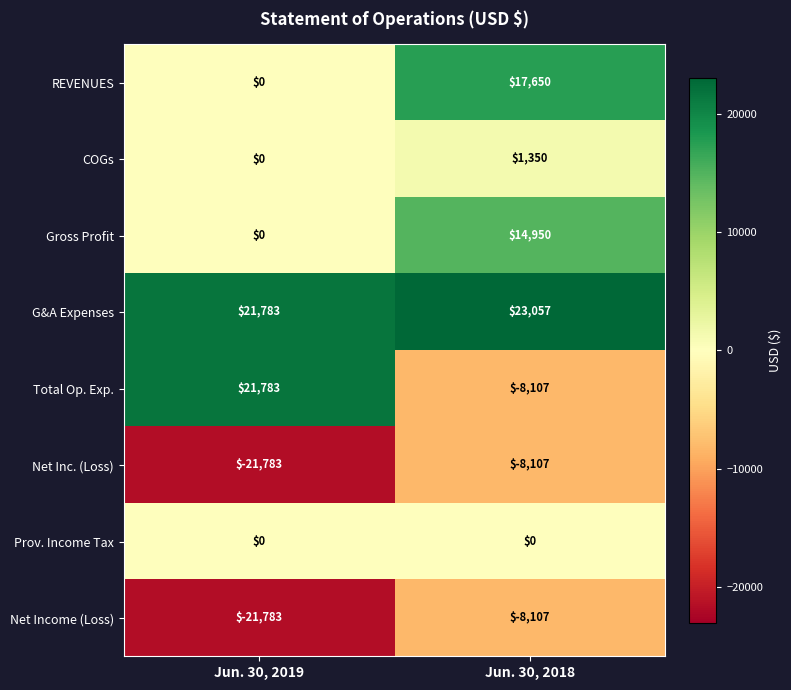

What is the average value of the REVENUES series?

8825